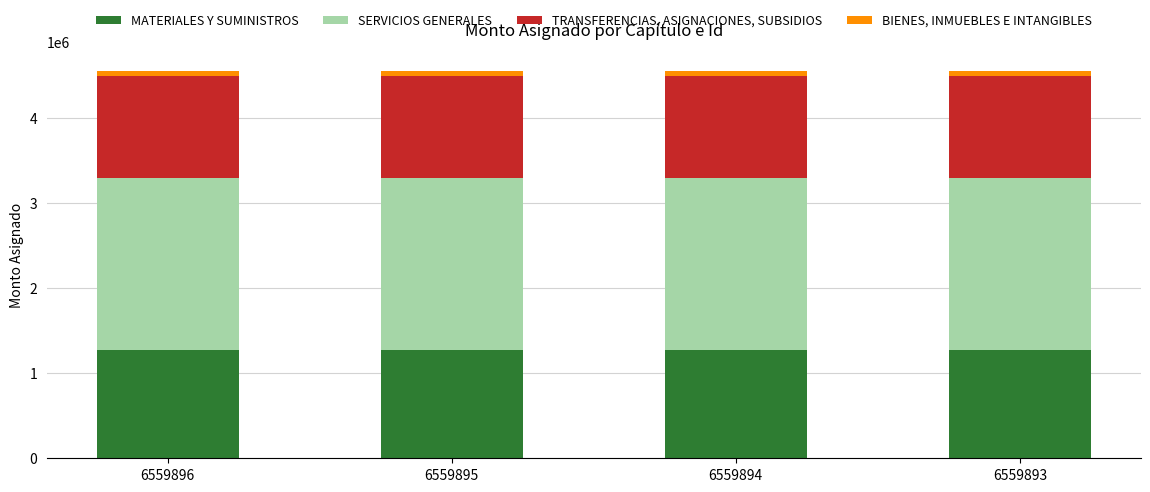

What is the highest value of the MATERIALES Y SUMINISTROS series?

1276000